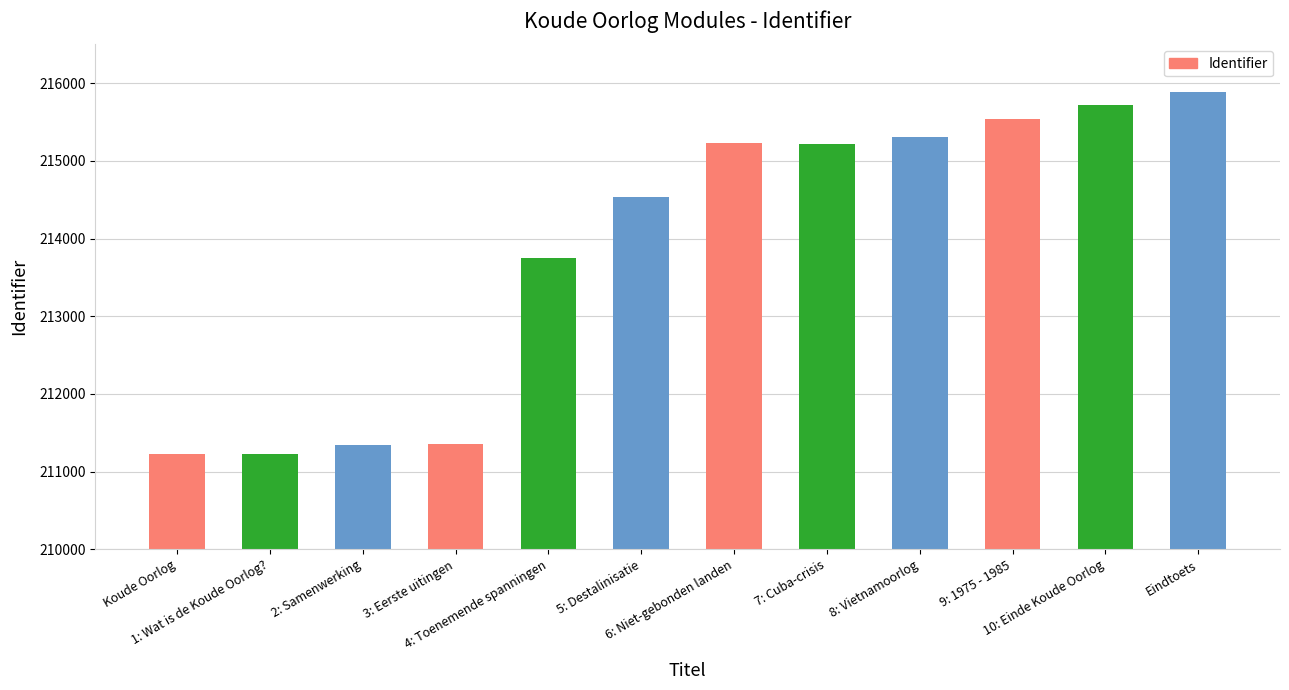

How many bars are there in total?

12